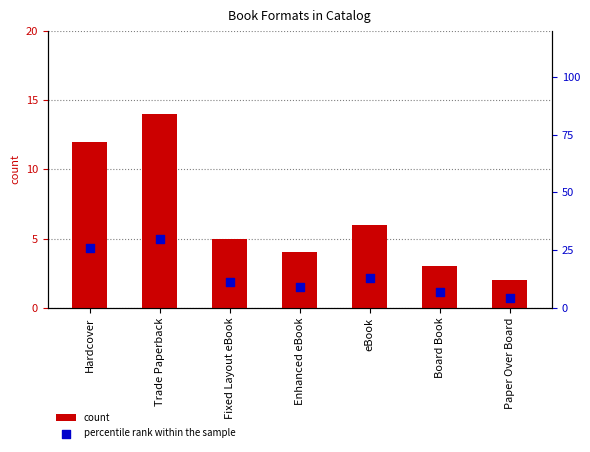

Is the value of percentile rank within the sample at Hardcover greater than the value of count at Board Book?

Yes